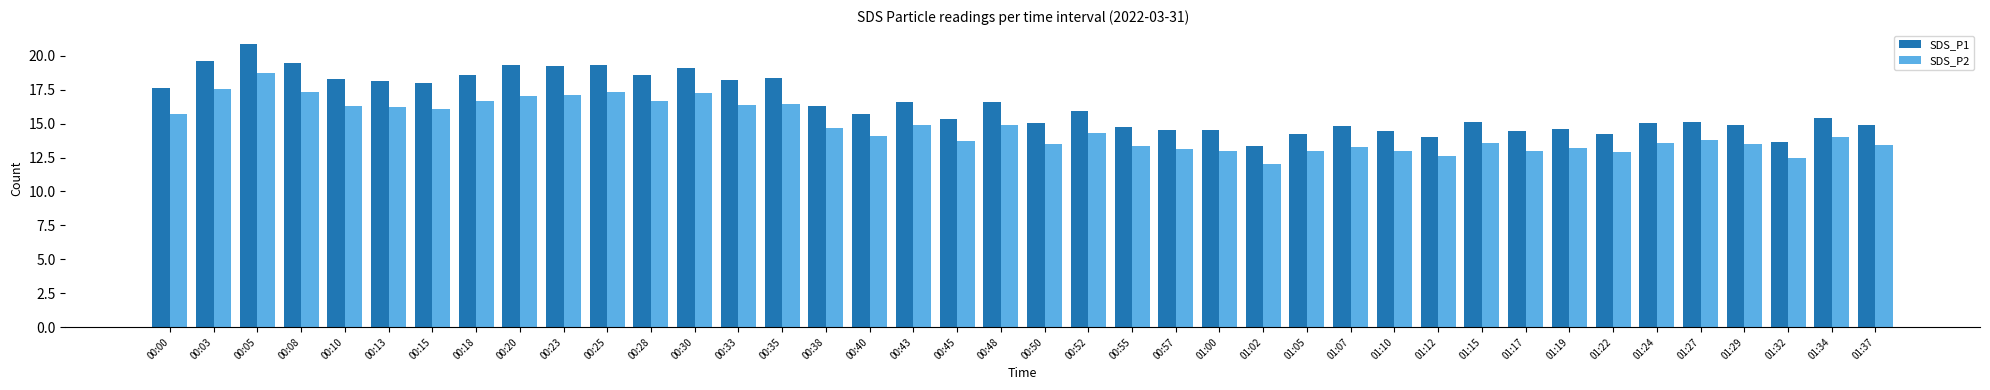

What is the sum of the SDS_P2 values at 01:37 and 00:15?

29.5